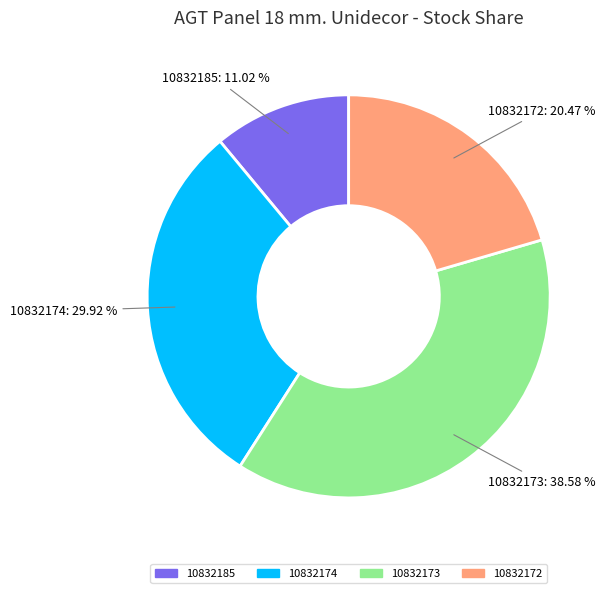

What is the largest slice in the pie chart?

10832173